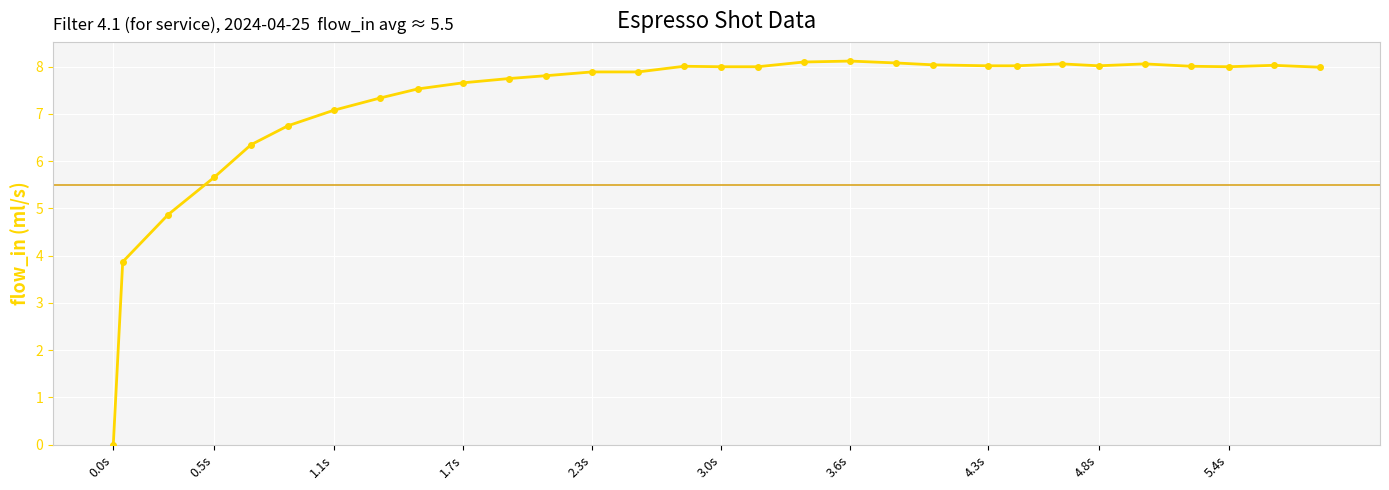

How many categories are shown in the chart?

30